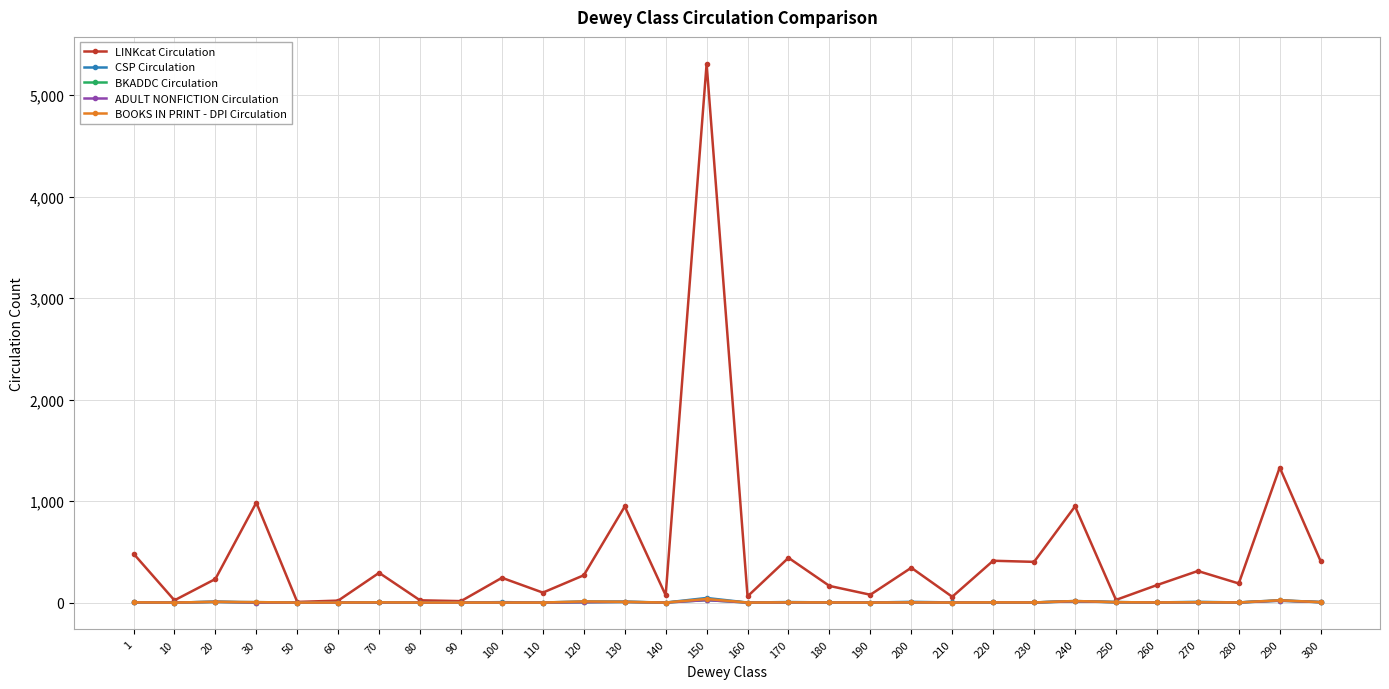

Is this an area chart (filled region under the line)?

No